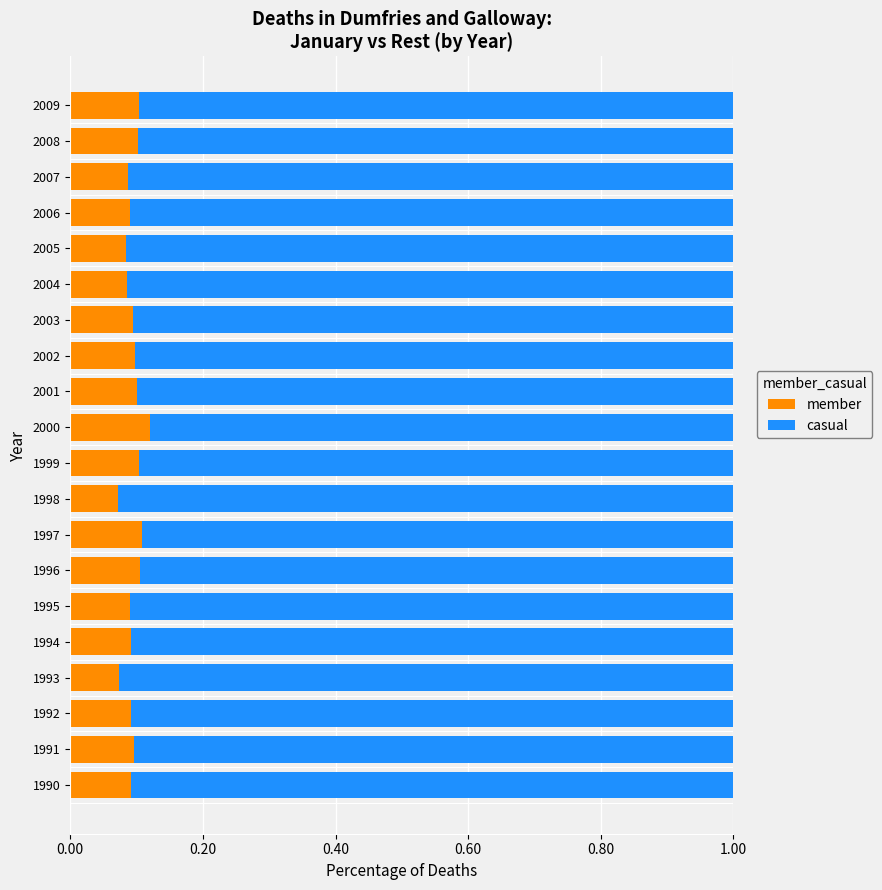

What is the total value across all series at 2005?

1.0